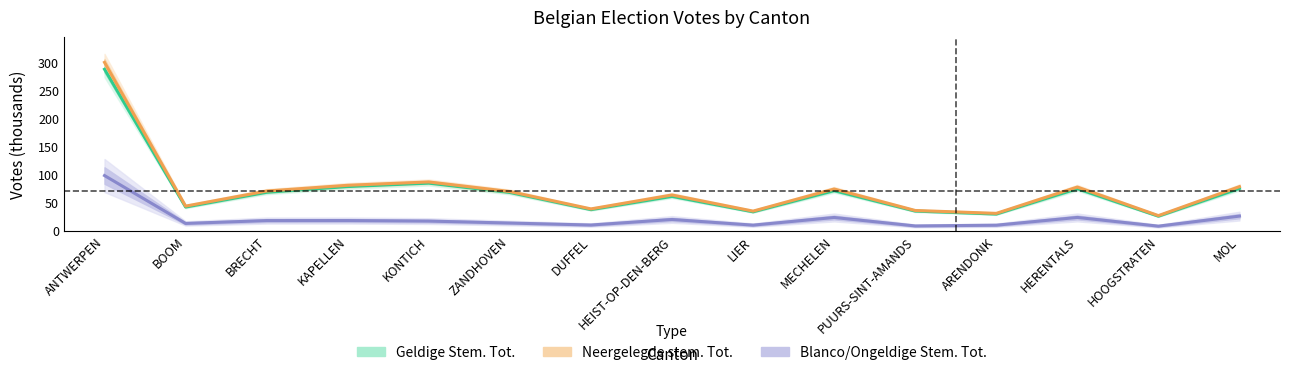

What is the label of the 6th point from the left?

ZANDHOVEN